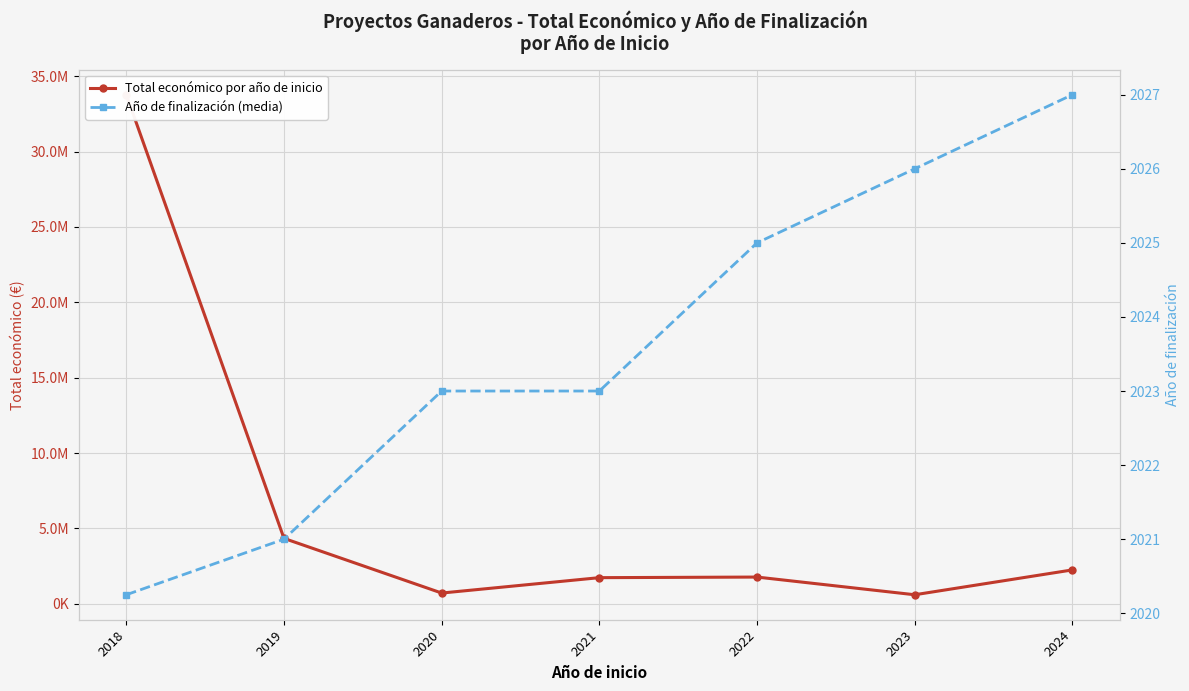

What is the sum of all Año de finalización (media) values?

14165.2